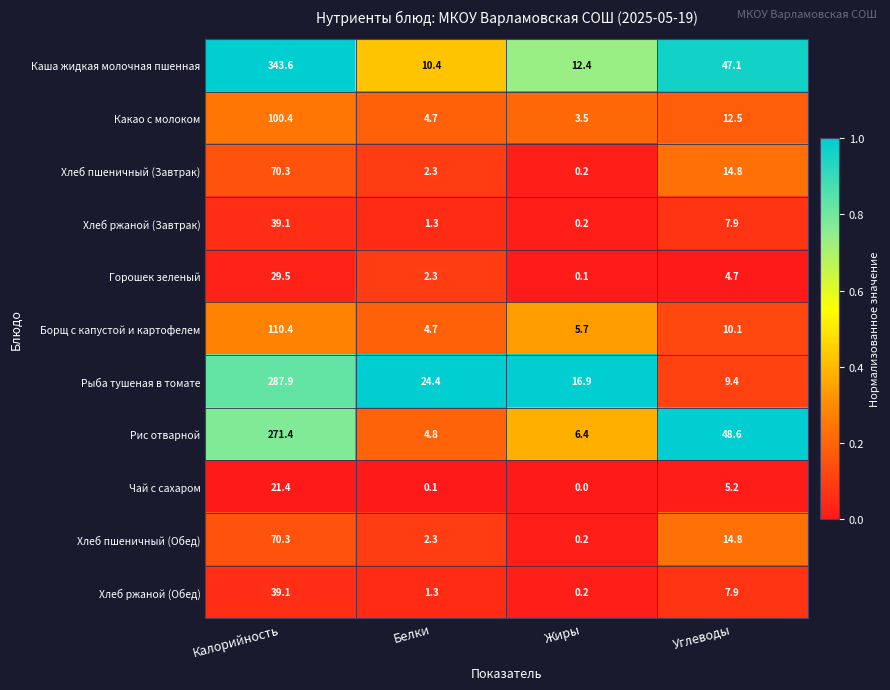

How many series are shown in this chart?

11